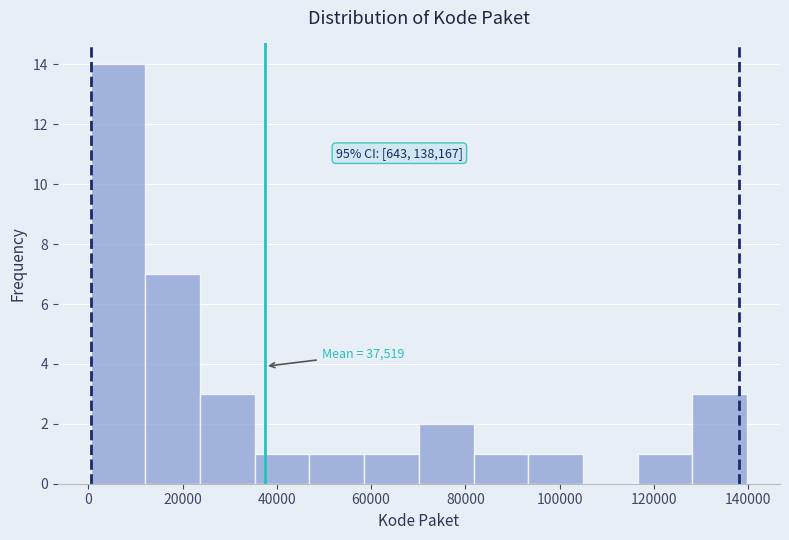

Which range on the x-axis has the tallest bar?

0 to 12000